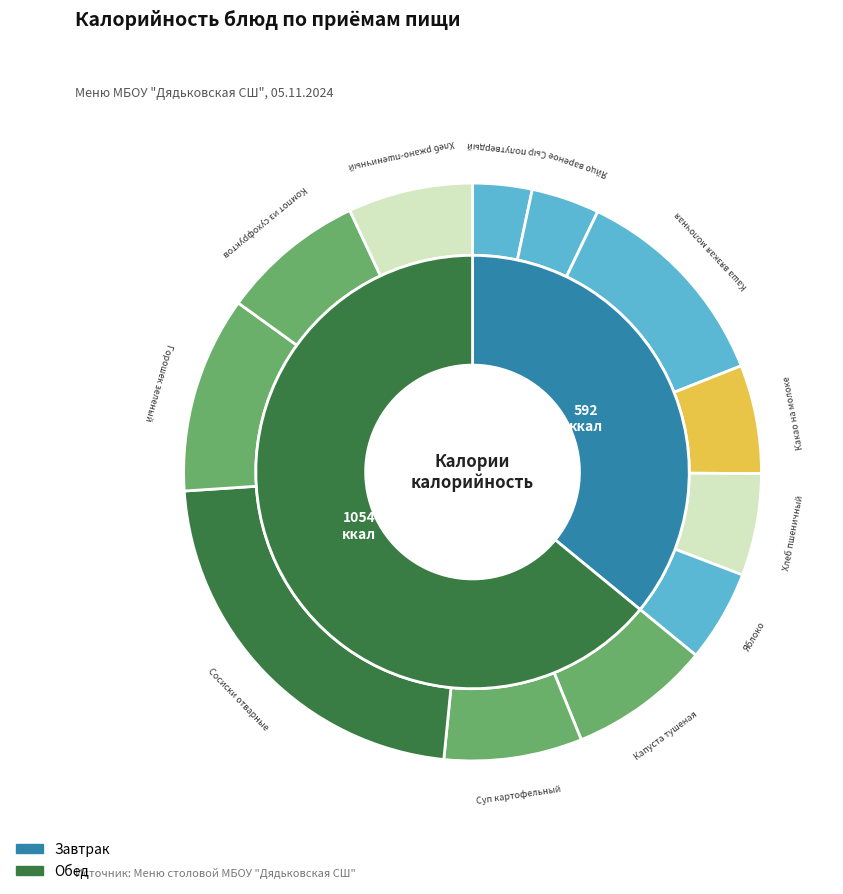

Is Горошек зеленый the majority of the pie?

No